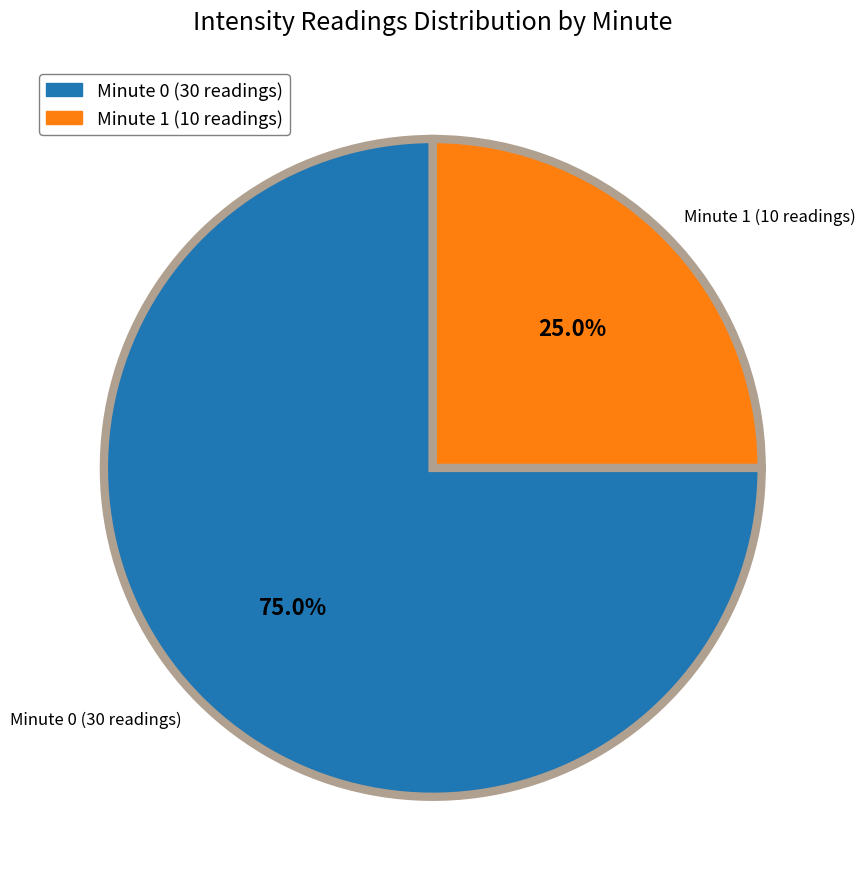

To the nearest percent, what is the average slice percentage?

50%